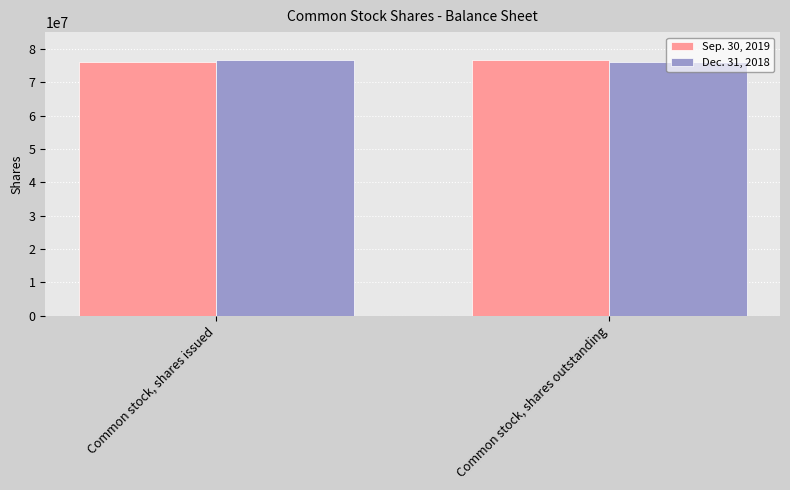

What is the total value across all series at Common stock, shares outstanding?

152452481